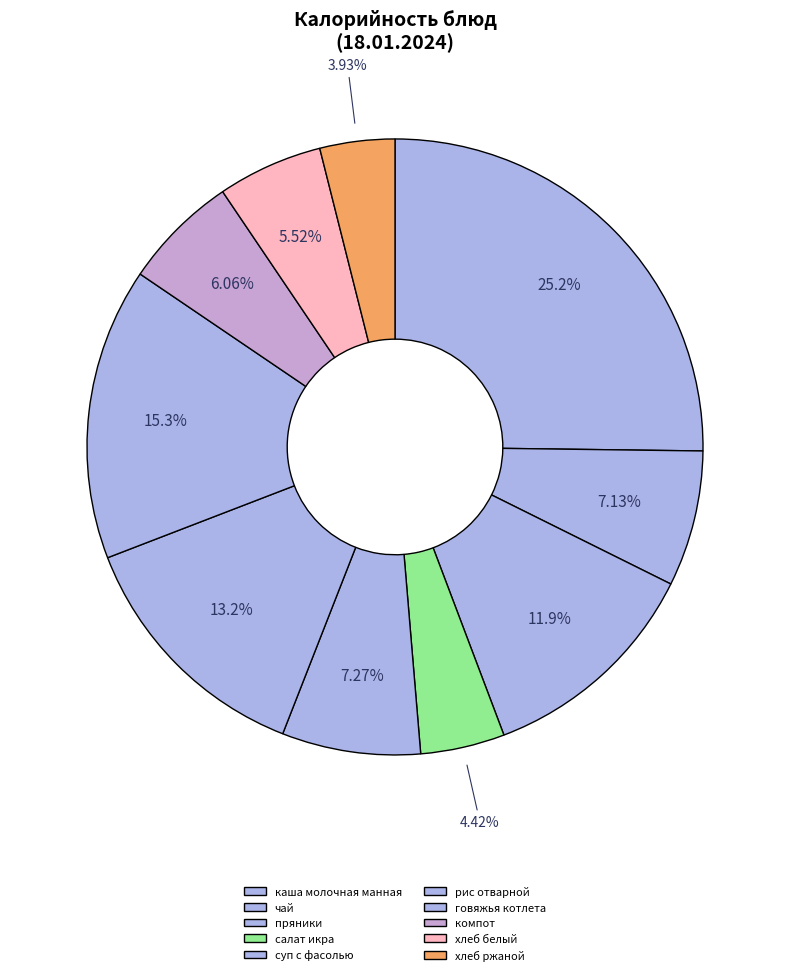

What is the smallest slice in the pie chart?

хлеб ржаной